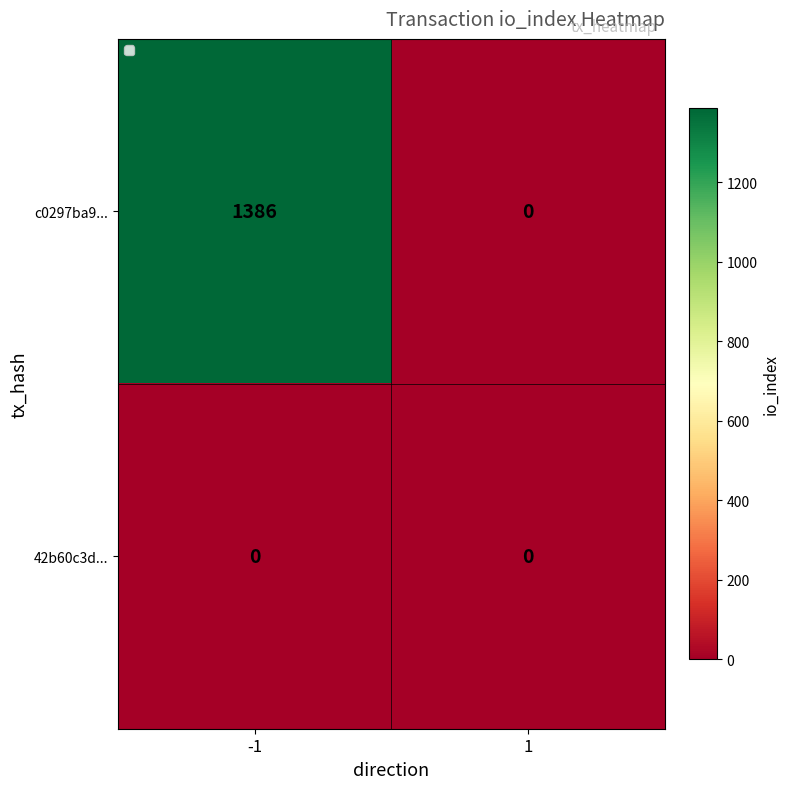

Is it true that c0297ba9... equals 1386 at -1?

True